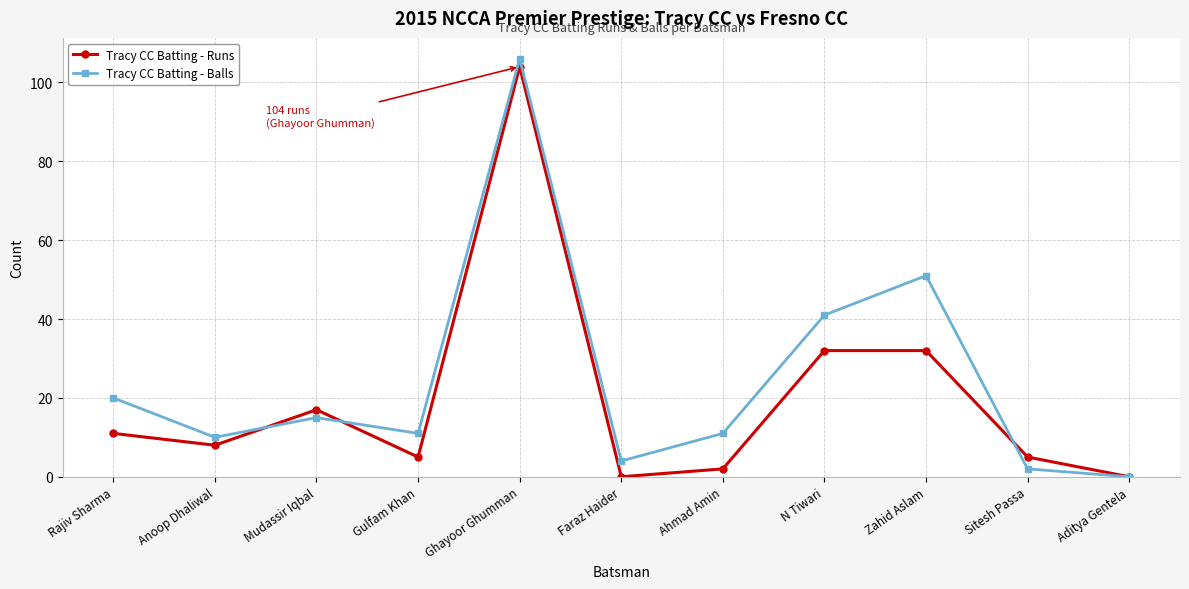

The Tracy CC Batting - Runs series shows 17 at Mudassir Iqbal. True or false?

True